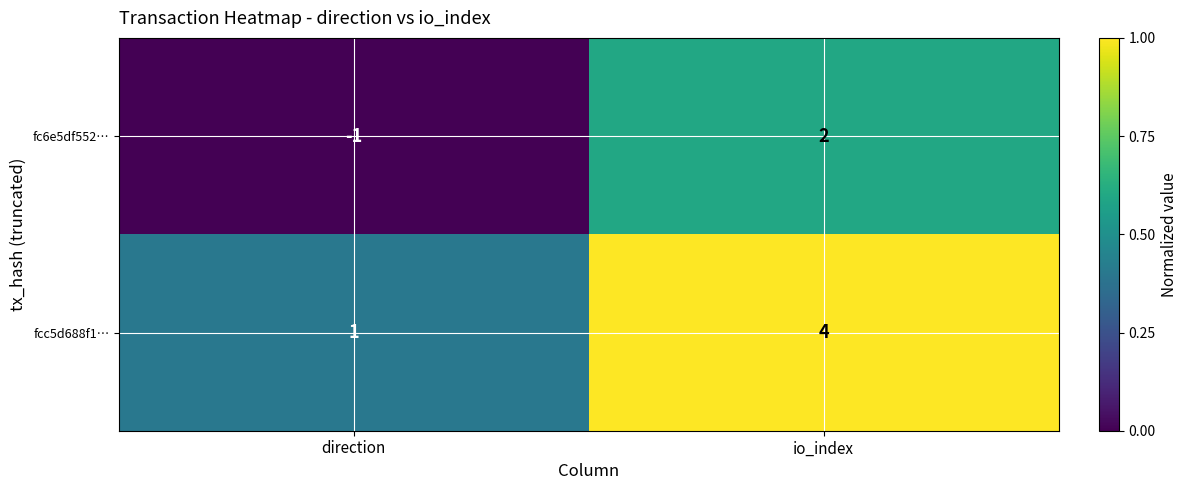

What value does the fcc5d688f1… series have at io_index?

4